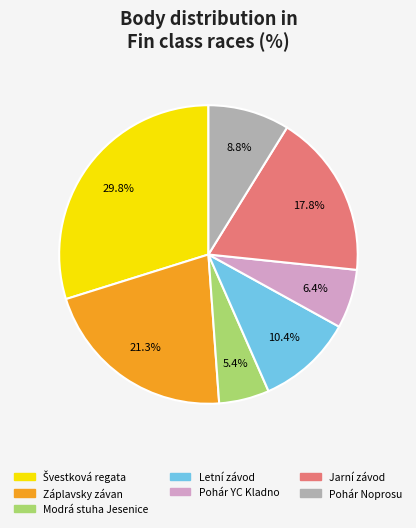

Does any single category account for the majority?

No